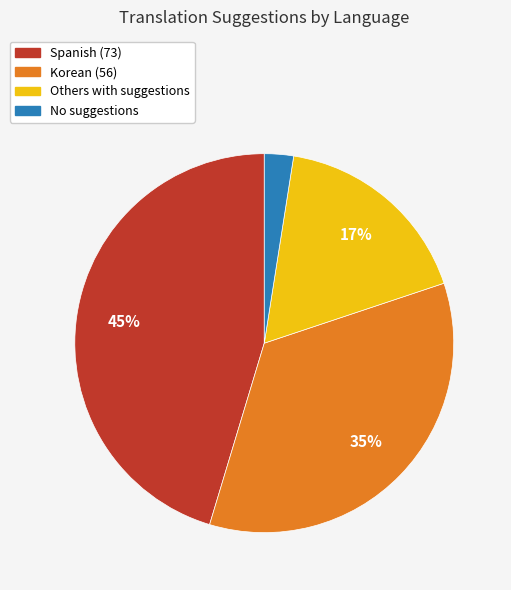

Is it true that Others with suggestions is 29% of the pie?

False